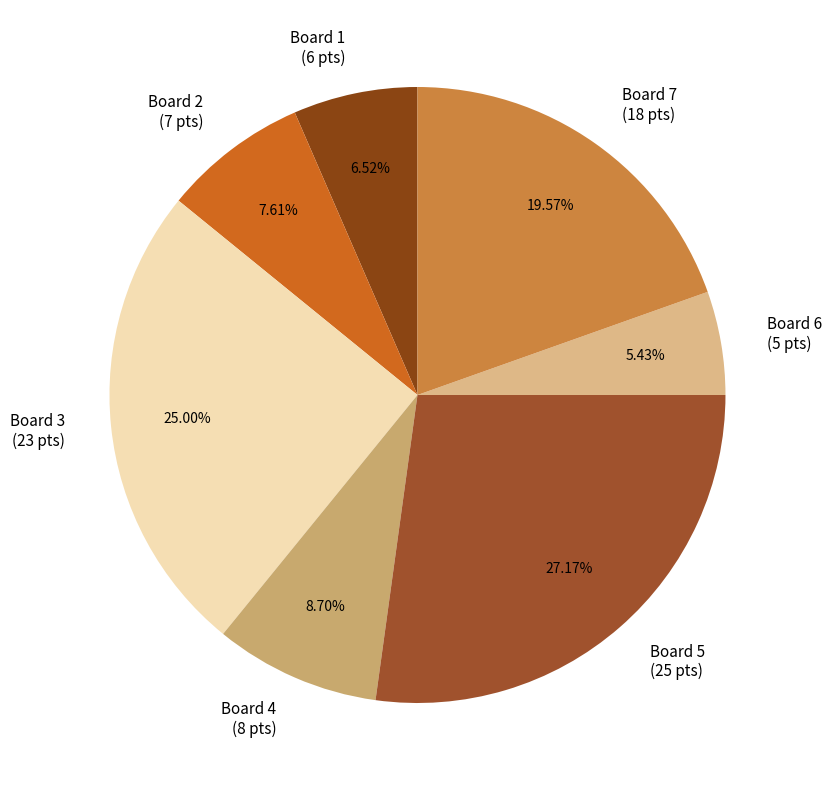

Which slice is the largest?

Board 5